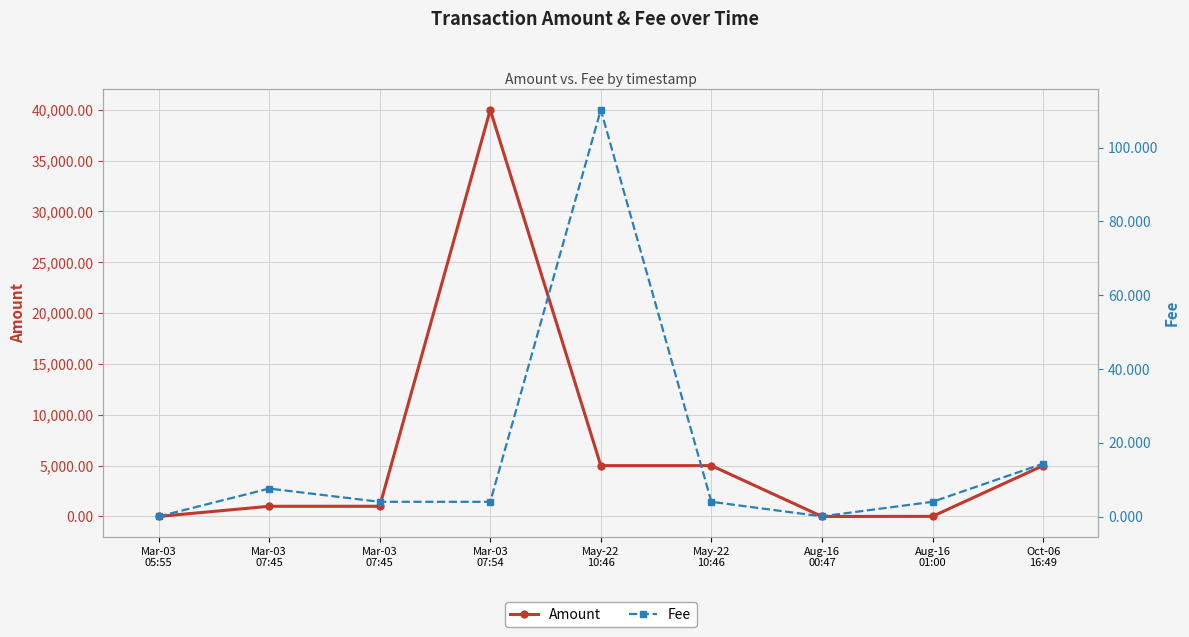

In Fee, how many points are lower than both neighbors (excluding endpoints)?

1